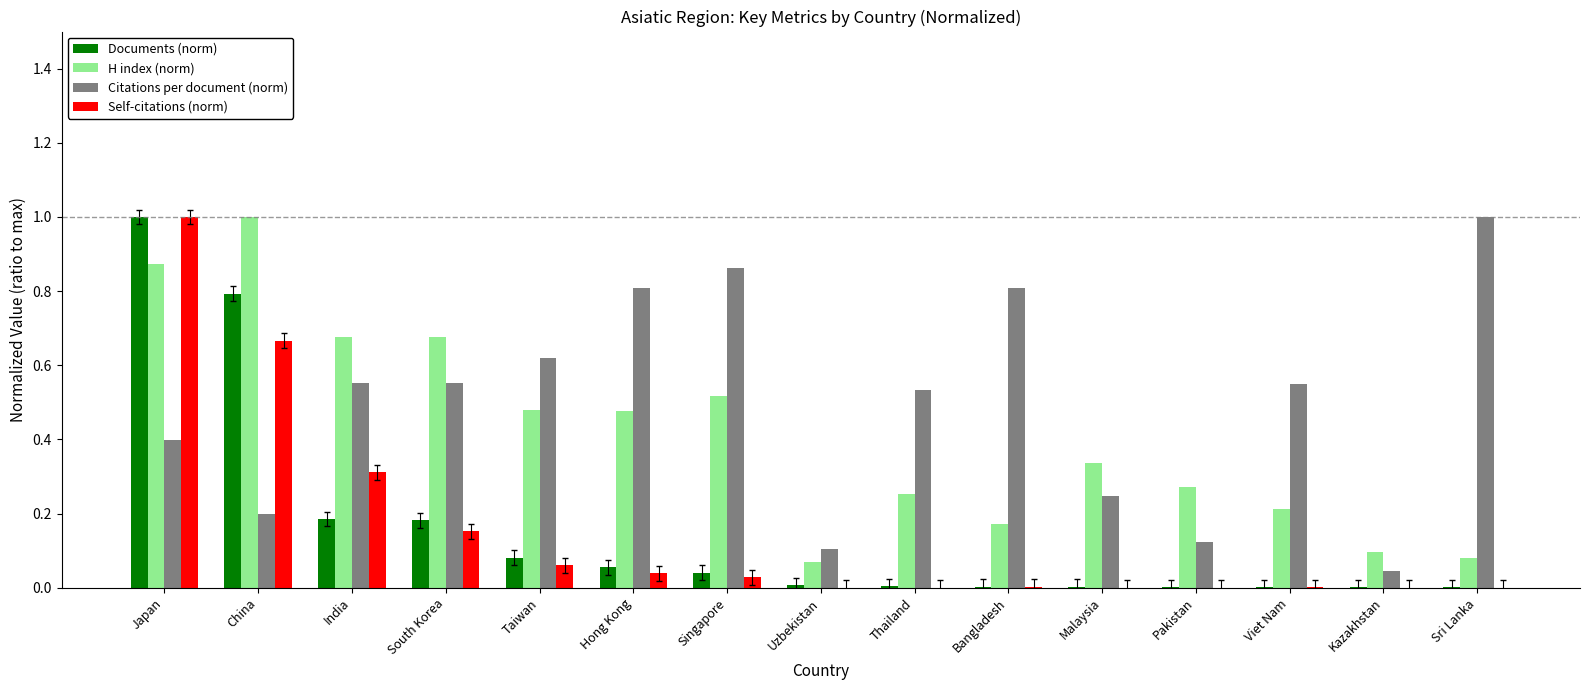

Which series changed the most between India and Pakistan?

Citations per document (norm)